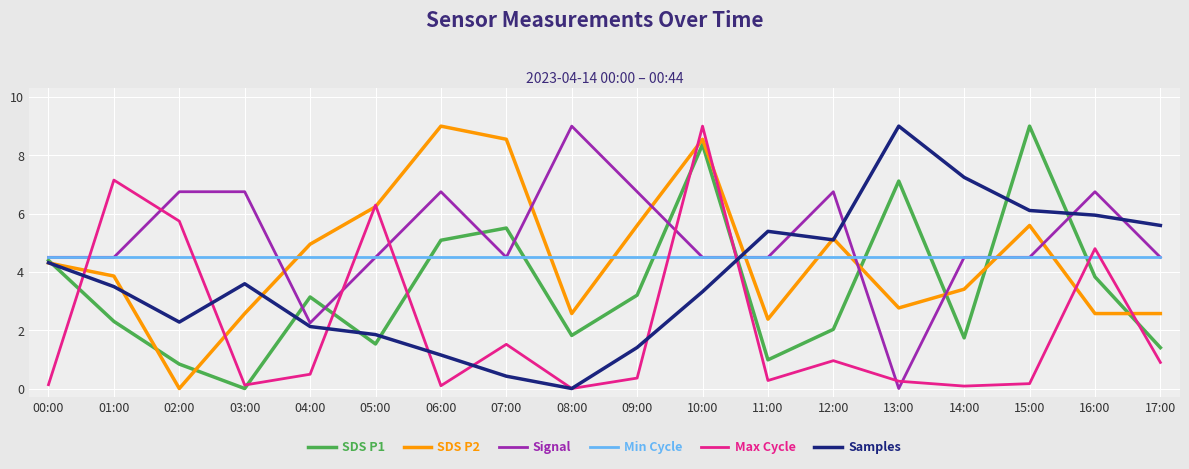

Rank the series at 09:00 from highest to lowest value.

Signal, SDS P2, Min Cycle, SDS P1, Samples, Max Cycle